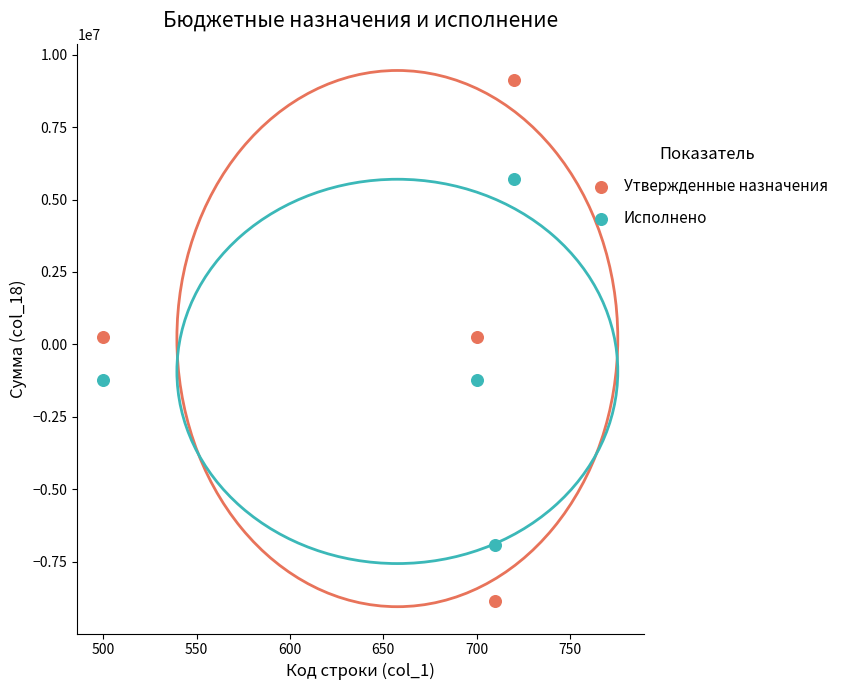

Which series reaches the minimum Y coordinate?

Утвержденные назначения